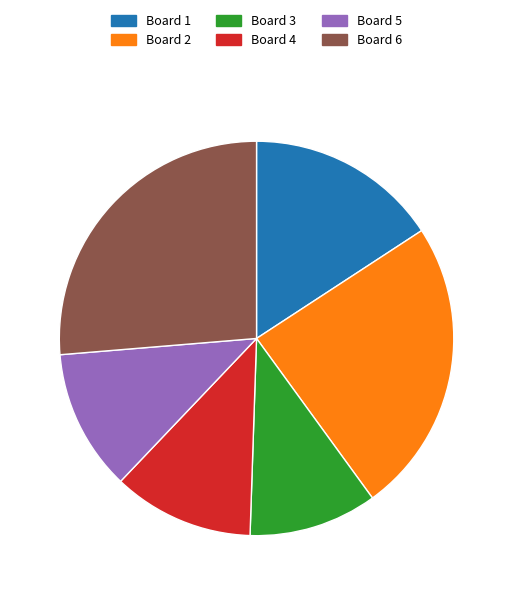

True or false: Board 1 accounts for 16% of the total.

True